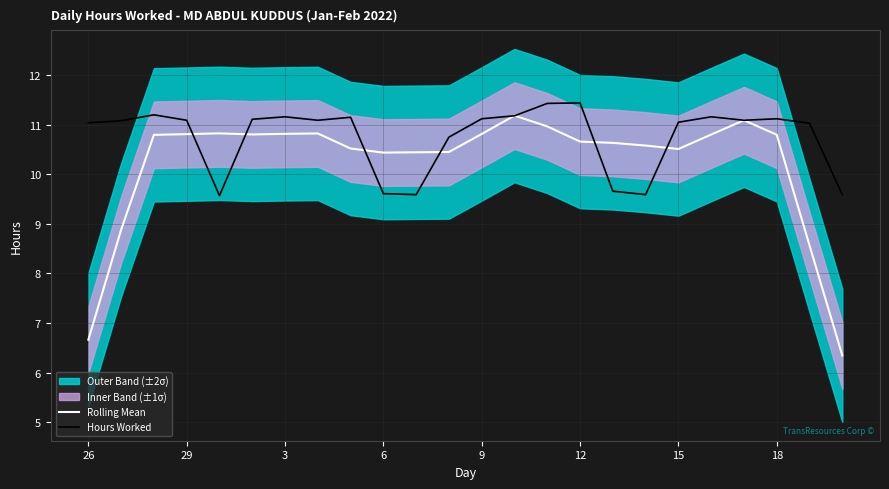

True or false: Hours Worked has a value of 4.3 at 3.

False